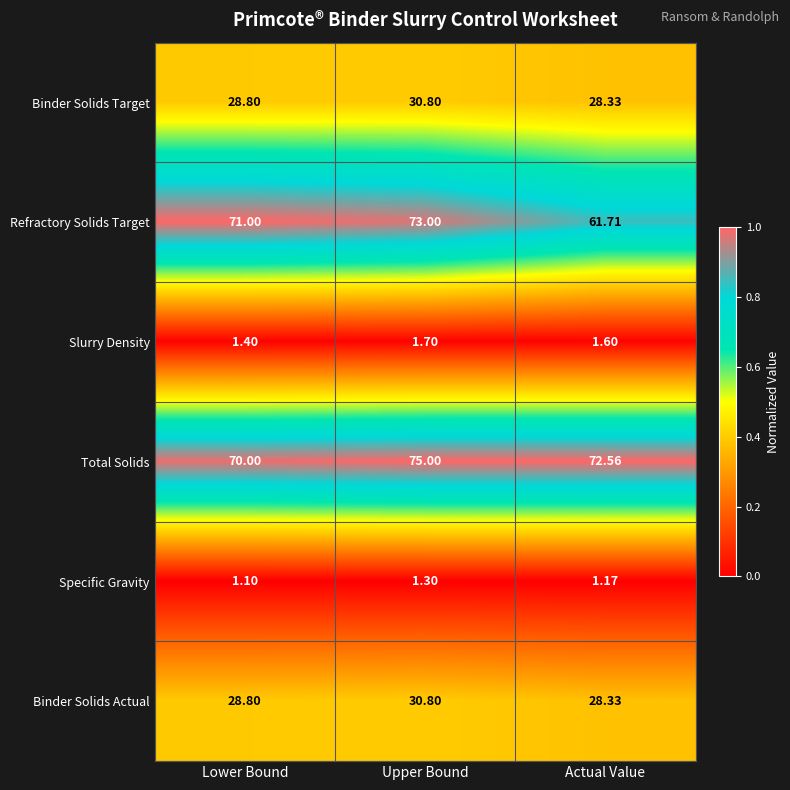

Which category has the lowest value in the Binder Solids Target series?

Actual Value